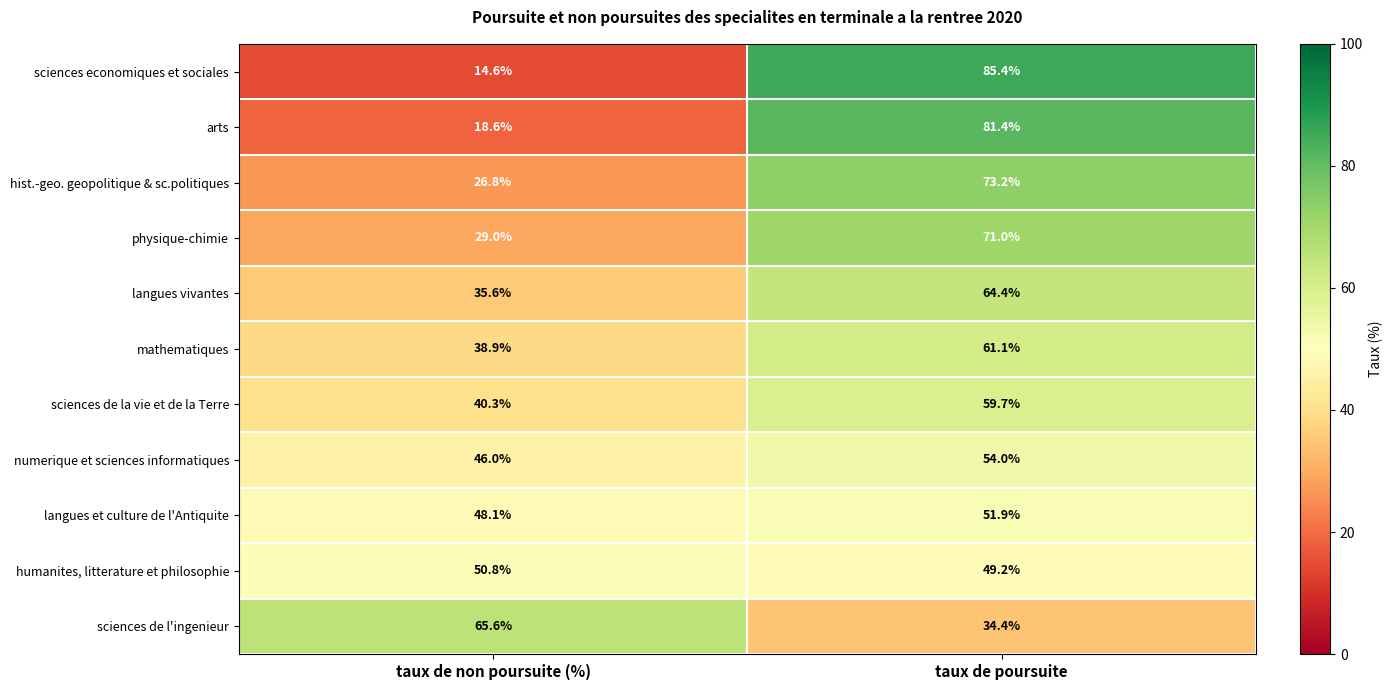

What is the sum of the arts values at taux de non poursuite (%) and taux de poursuite?

100.0